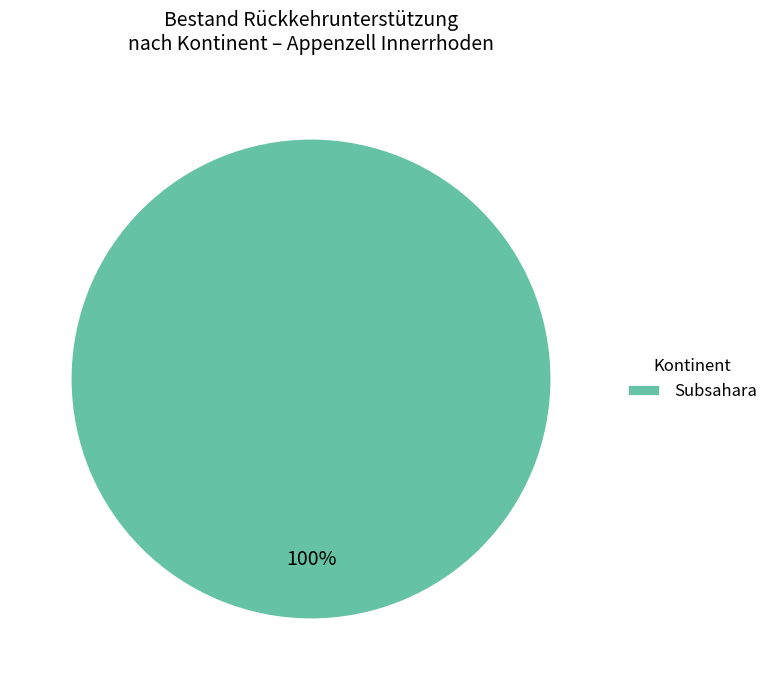

How many segments does this pie chart have?

1